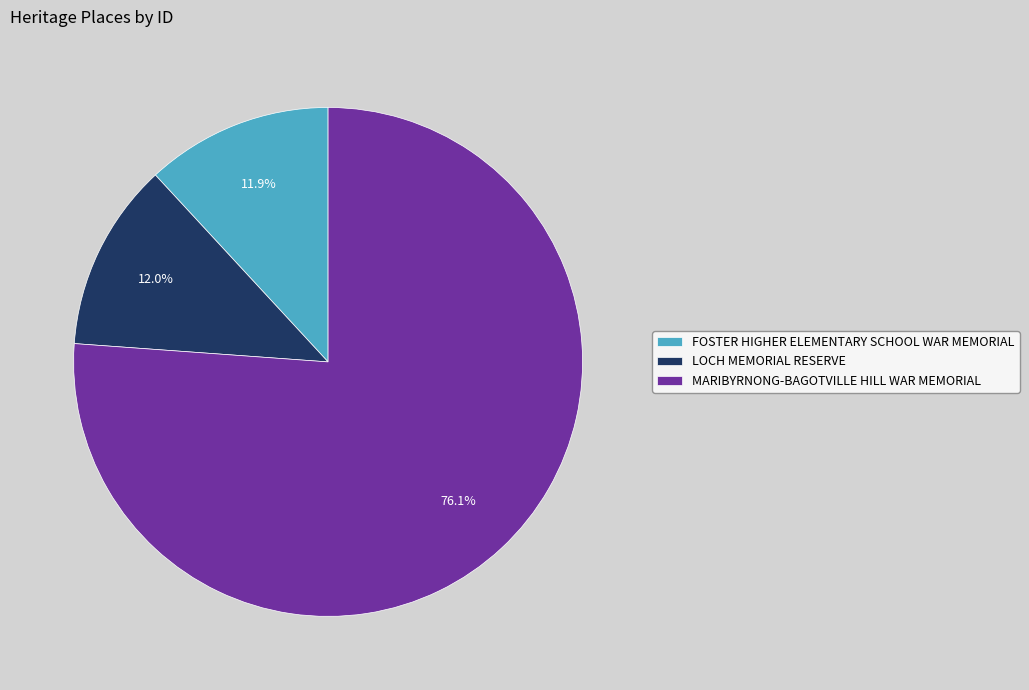

The FOSTER HIGHER ELEMENTARY SCHOOL WAR MEMORIAL slice represents 12% of the pie. True or false?

True